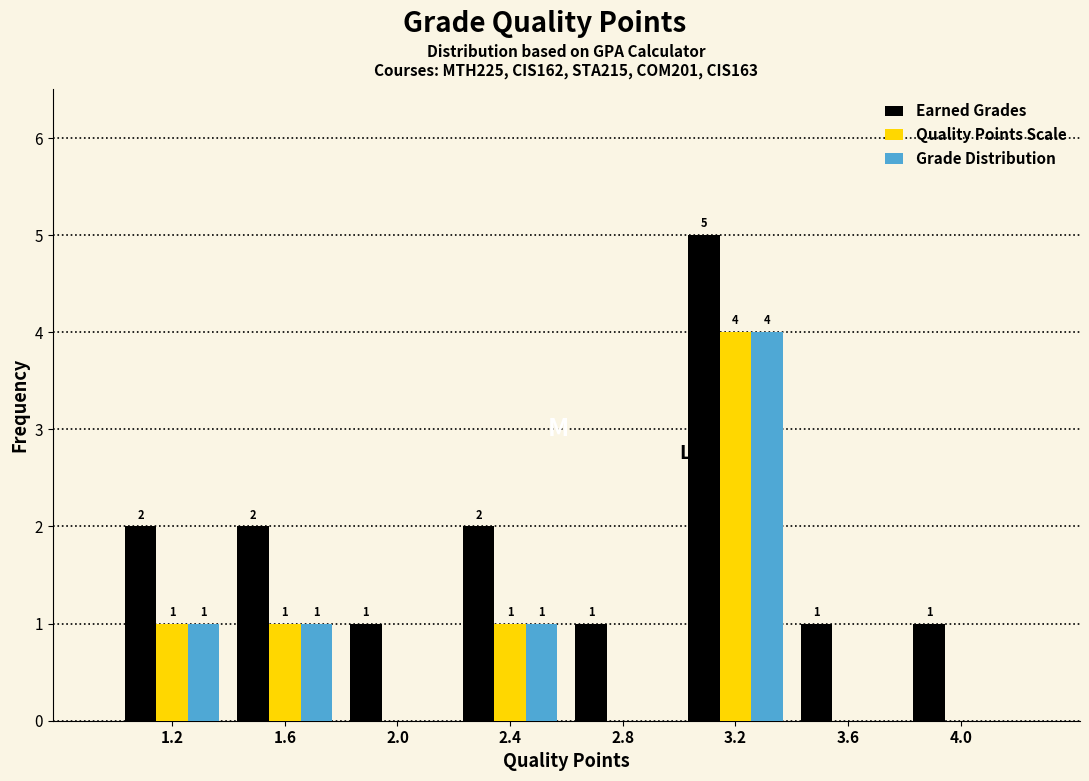

In the Grade Distribution series, which range on the x-axis has the tallest bar?

3.0 to 3.4